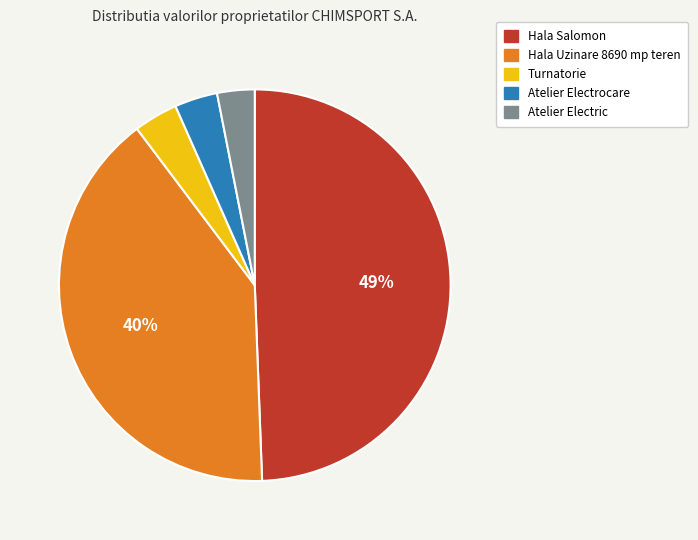

Is it true that Turnatorie is 4% of the pie?

True